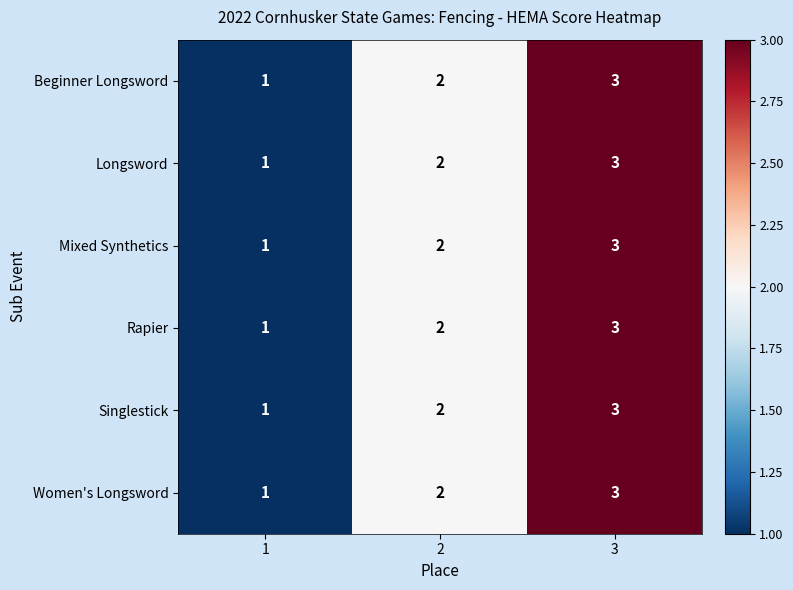

Which category has the highest value across all series?

3